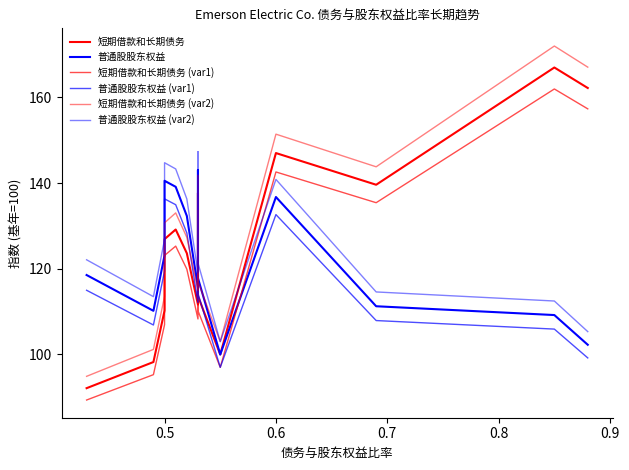

In 普通股股东权益 (var1), how many points are higher than both neighbors (excluding endpoints)?

3